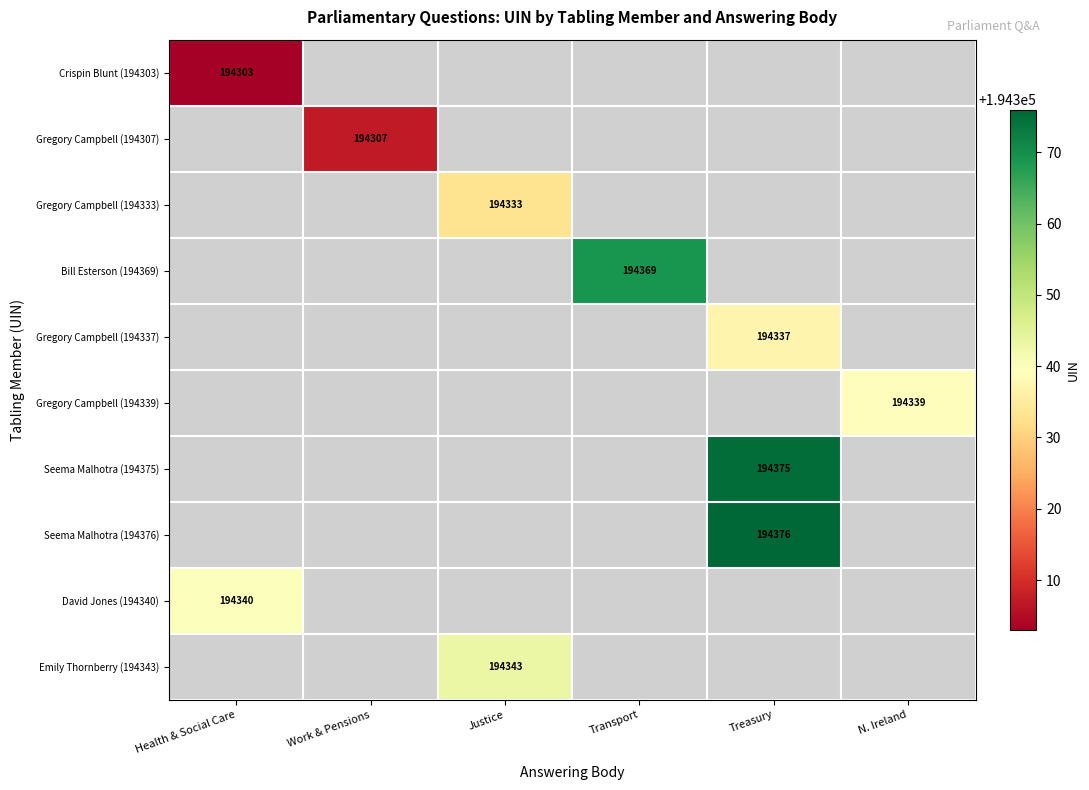

True or false: Gregory Campbell (194333) has a value of 194333 at Justice.

True